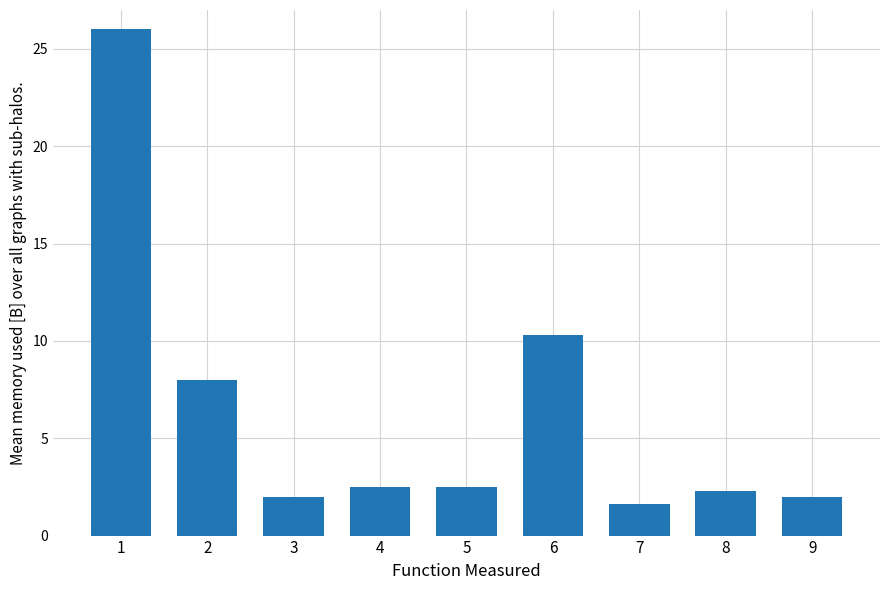

Count the number of categories in the chart.

9